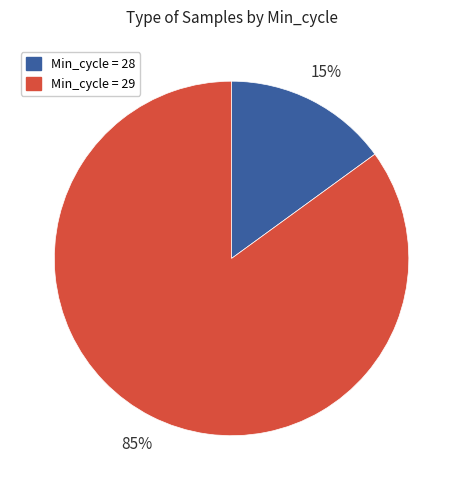

Does any single category account for the majority?

Yes